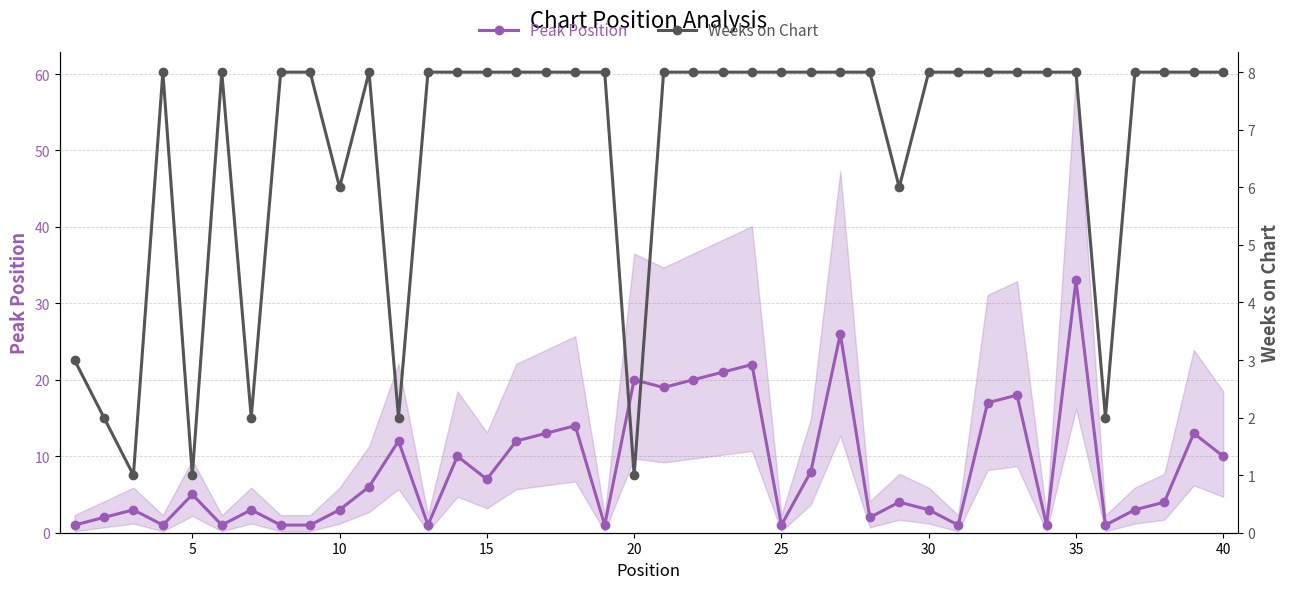

What is the highest value of the Peak Position series?

33